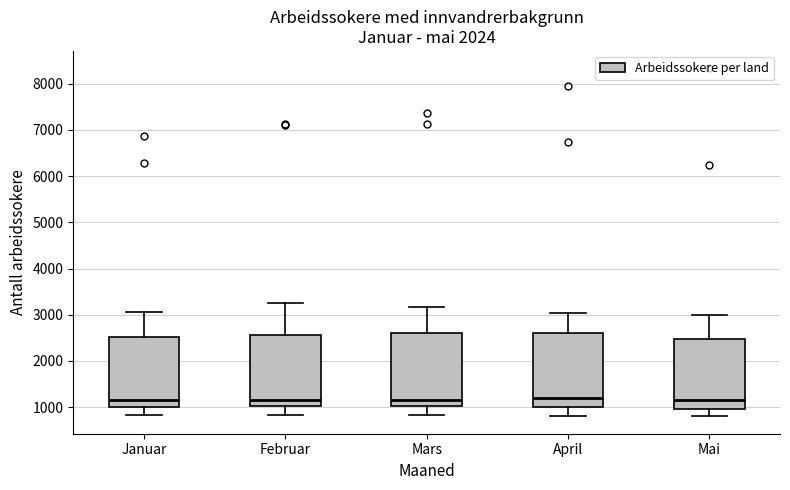

Reading left to right, transcribe this box plot: for each box, give where its median line is, the range the box spans, and where its two whiskers end, as read against the y-axis. The values are not printed on the chart, so give them approximately, as read against the axis.

Januar: median 1100, box 1000 to 2500, whiskers 800 to 3100
Februar: median 1200, box 1000 to 2600, whiskers 800 to 3300
Mars: median 1200, box 1000 to 2600, whiskers 800 to 3200
April: median 1200, box 1000 to 2600, whiskers 800 to 3000
Mai: median 1200, box 1000 to 2500, whiskers 800 to 3000